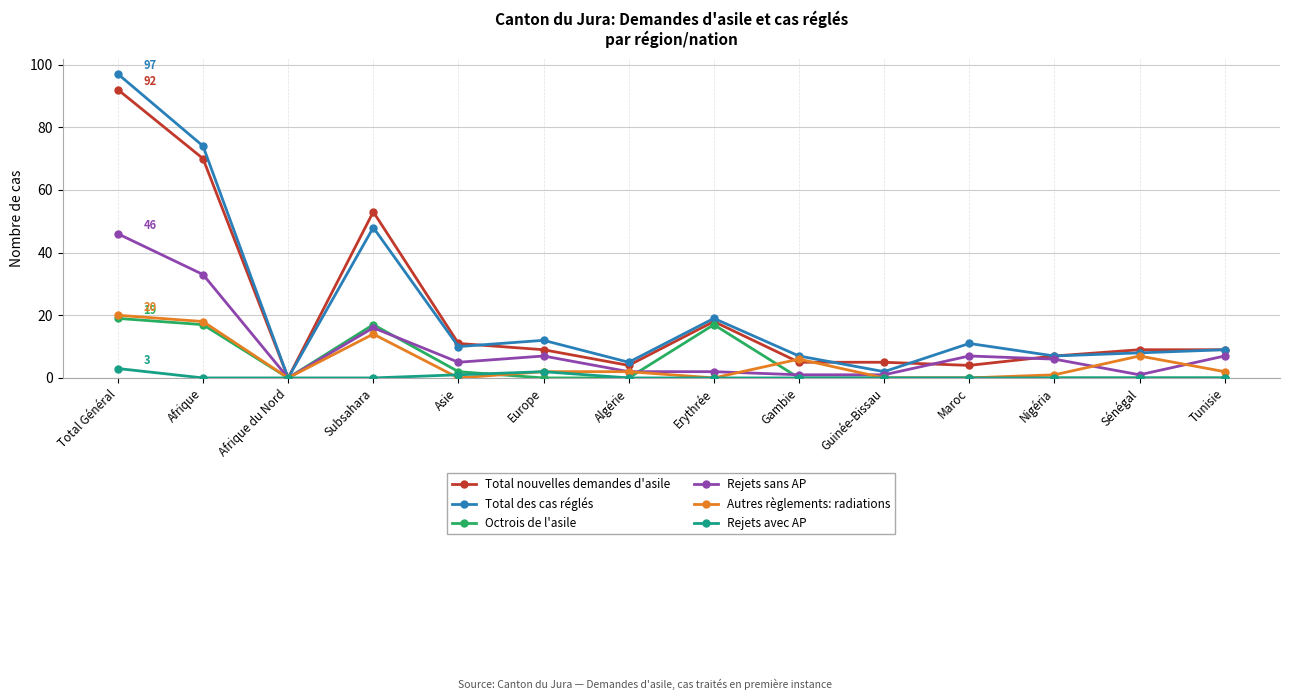

The value of Total nouvelles demandes d'asile at Asie is 4. True or false?

False